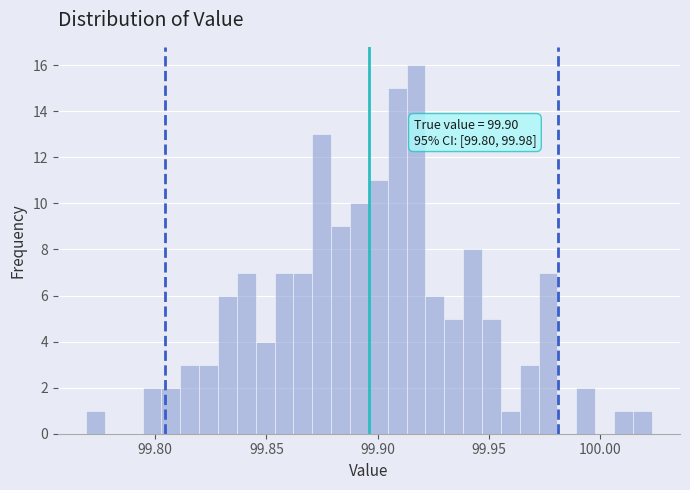

Around what value on the x-axis is the tallest bar? Give the approximate position of its centre, as read against the axis.

99.915